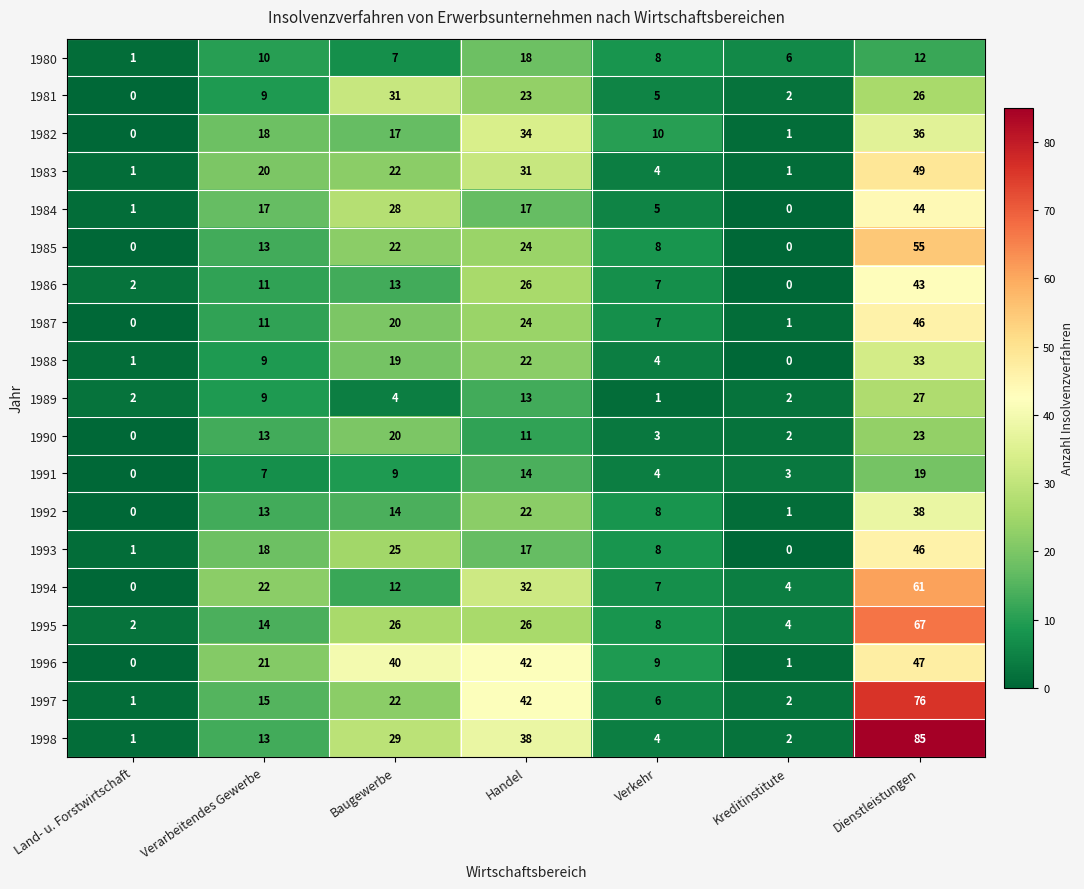

The value of 1997 at Handel is 42. True or false?

True